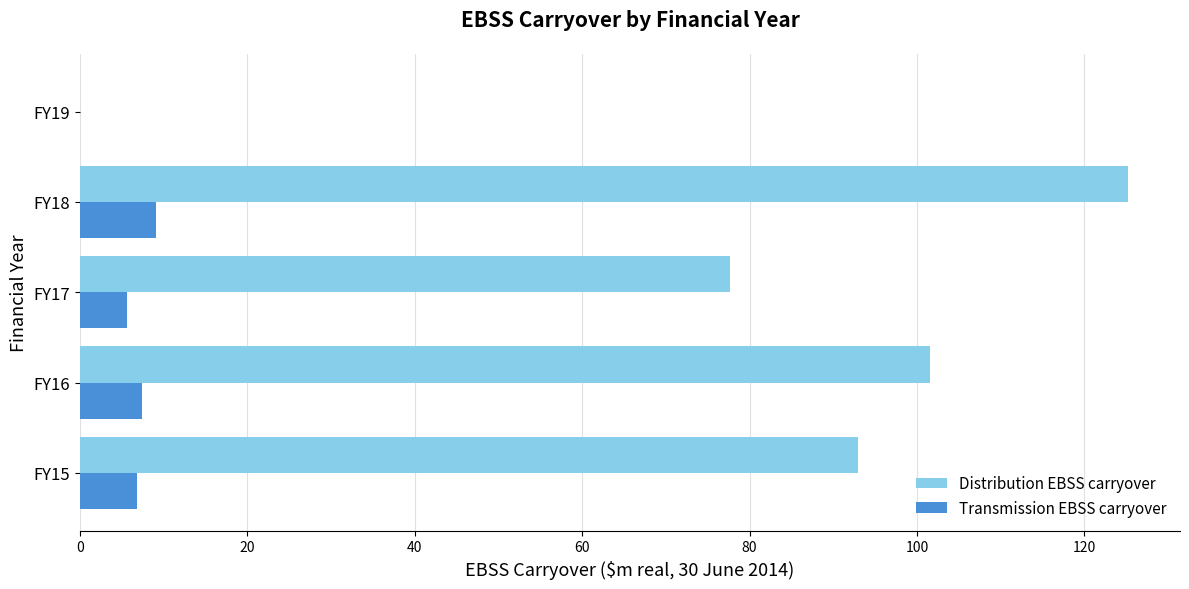

What is the total value across all series at FY16?

108.9